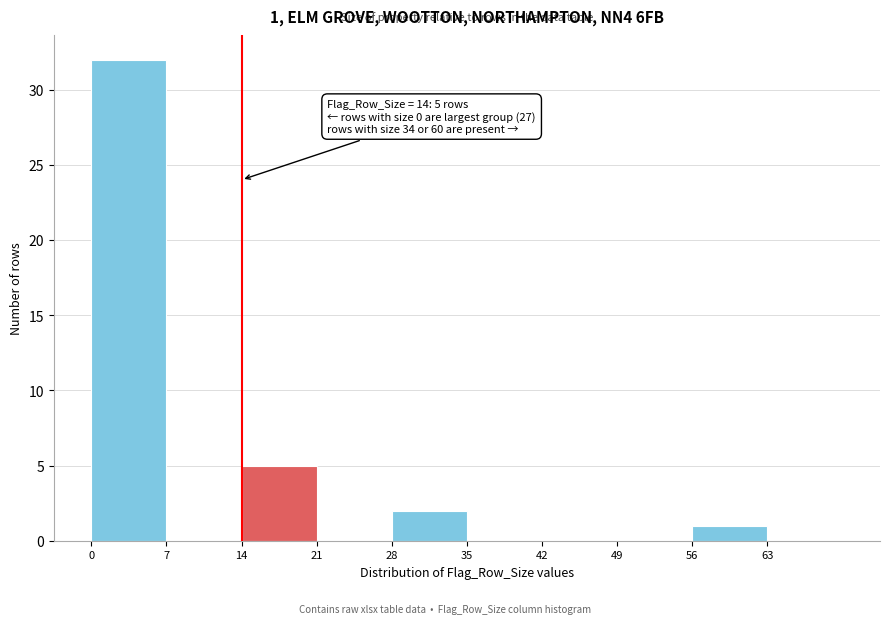

Over which range of the x-axis is the bar tallest?

0 to 7